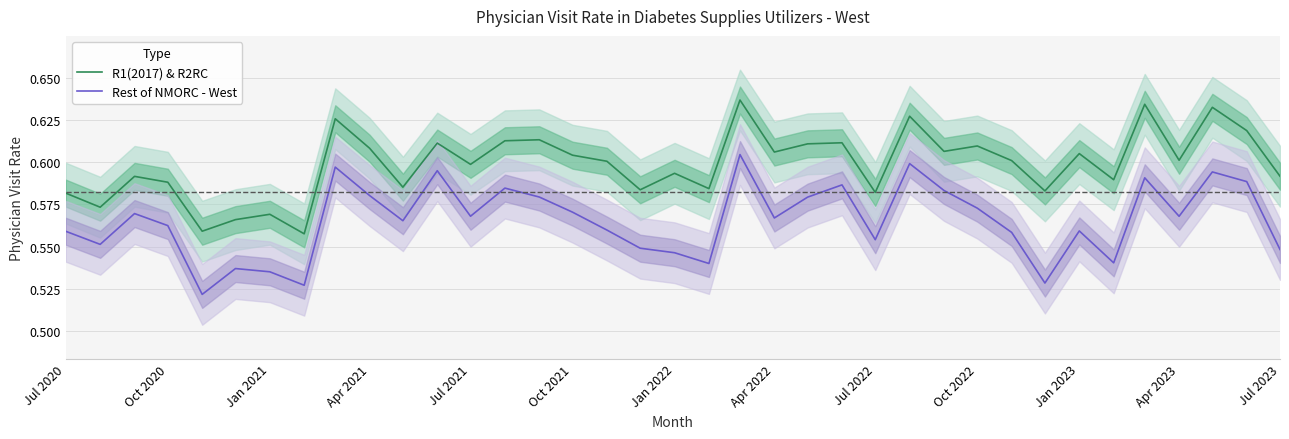

What are all the series names shown in the legend?

R1(2017) & R2RC, Rest of NMORC - West